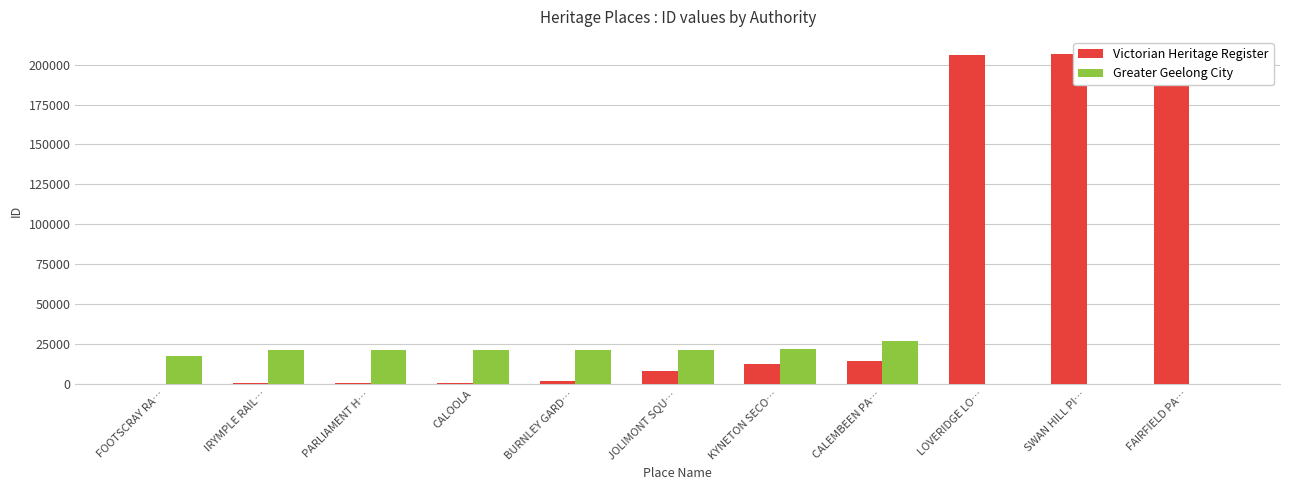

Rank the series by their maximum value, from highest to lowest.

Victorian Heritage Register, Greater Geelong City